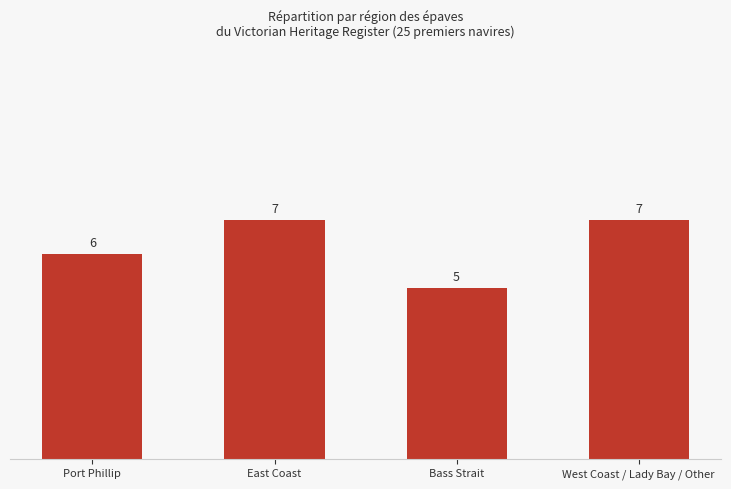

The chart shows a value of 9 at East Coast. True or false?

False